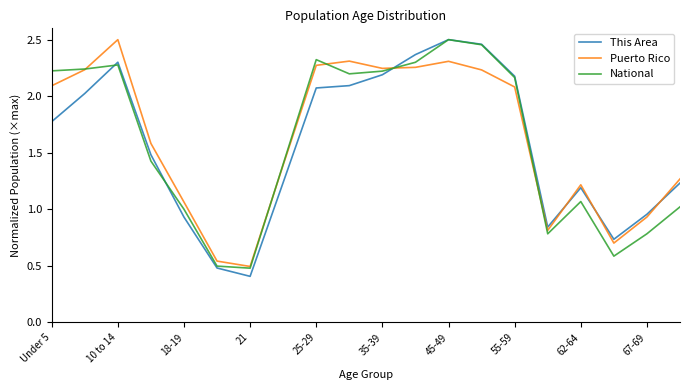

True or false: This Area has more than 2 points higher than both neighbors.

True